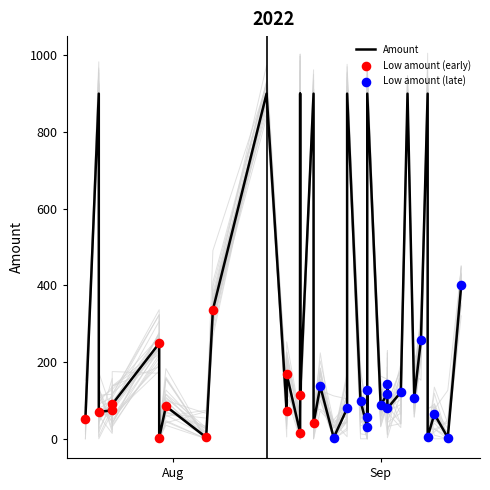

Approximately how many times larger is the value at 10 compared to 13?

4.6